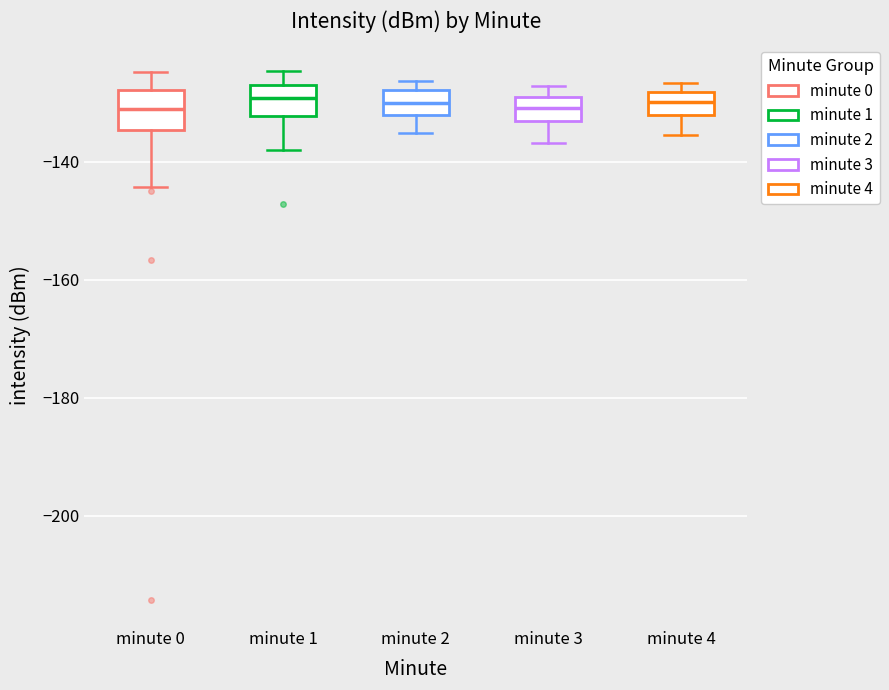

Reading left to right, read every box against the y-axis: the position of its median line, the range the box covers, and the ends of its whiskers. The values are not printed on the chart, so give them approximately, as read against the axis.

minute 0: median -132, box -134 to -128, whiskers -144 to -124
minute 1: median -130, box -132 to -126, whiskers -138 to -124
minute 2: median -130, box -132 to -128, whiskers -136 to -126
minute 3: median -130, box -134 to -128, whiskers -136 to -128 (just above the box's upper edge)
minute 4: median -130, box -132 to -128, whiskers -136 to -126